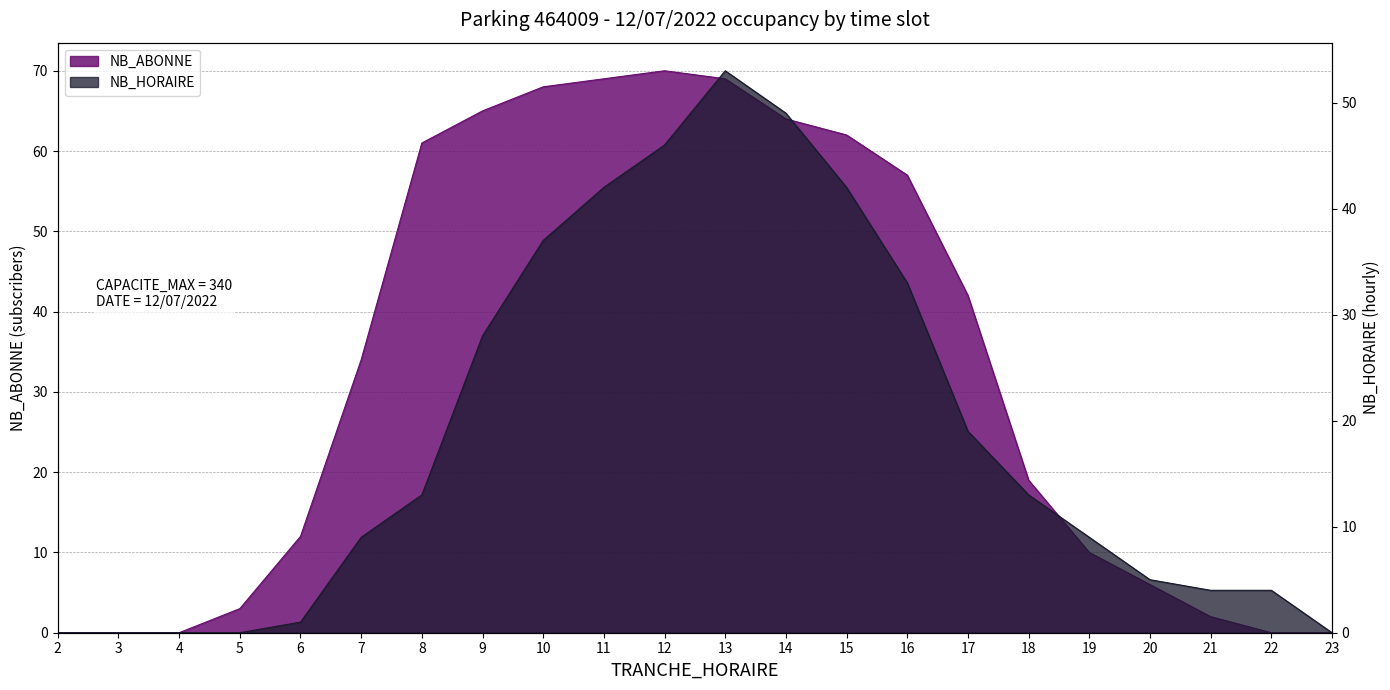

True or false: NB_HORAIRE has more than 1 points higher than both neighbors.

False